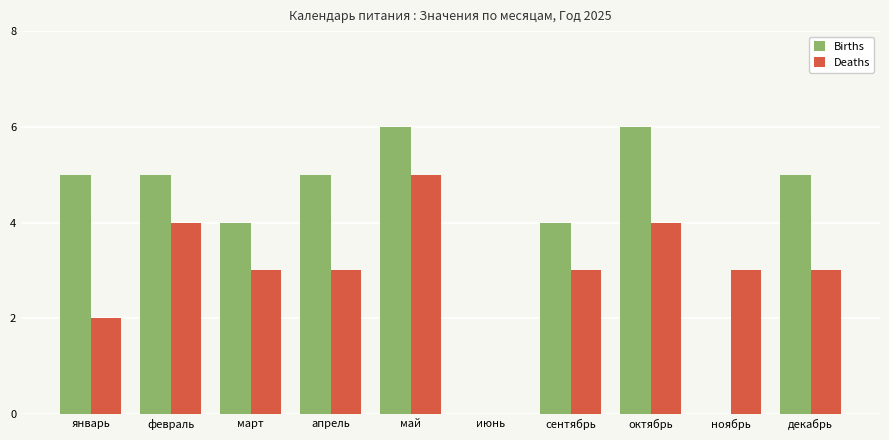

The Births series shows 0 at ноябрь. True or false?

True